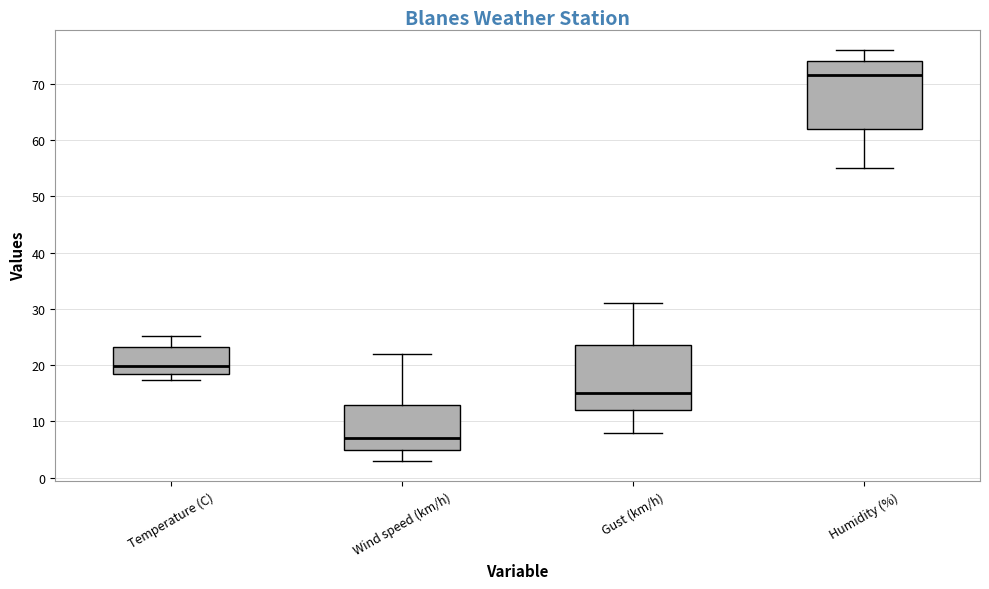

Which box has the lowest median line?

Wind speed (km/h)